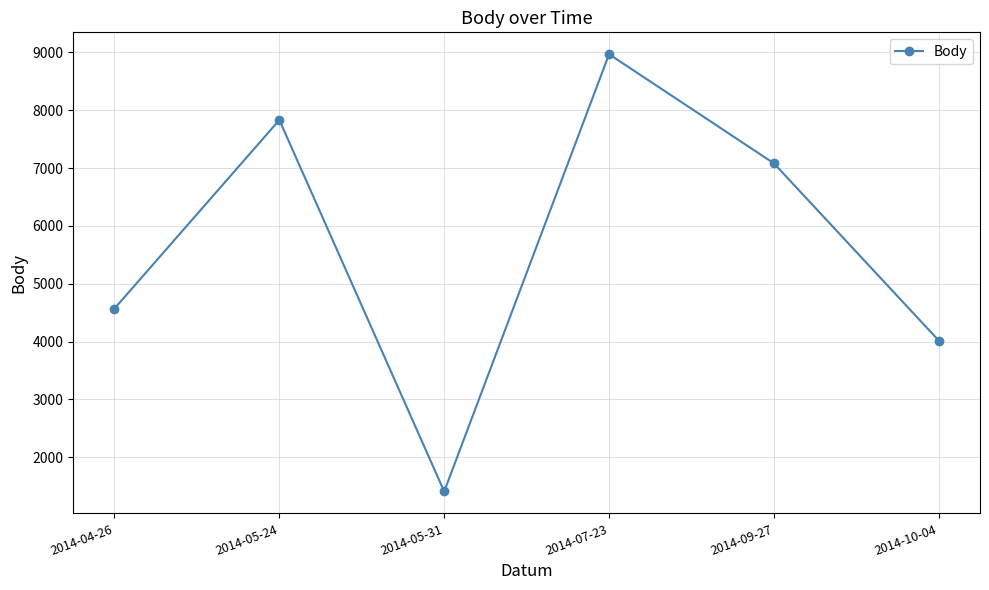

How many values are below 7081?

3